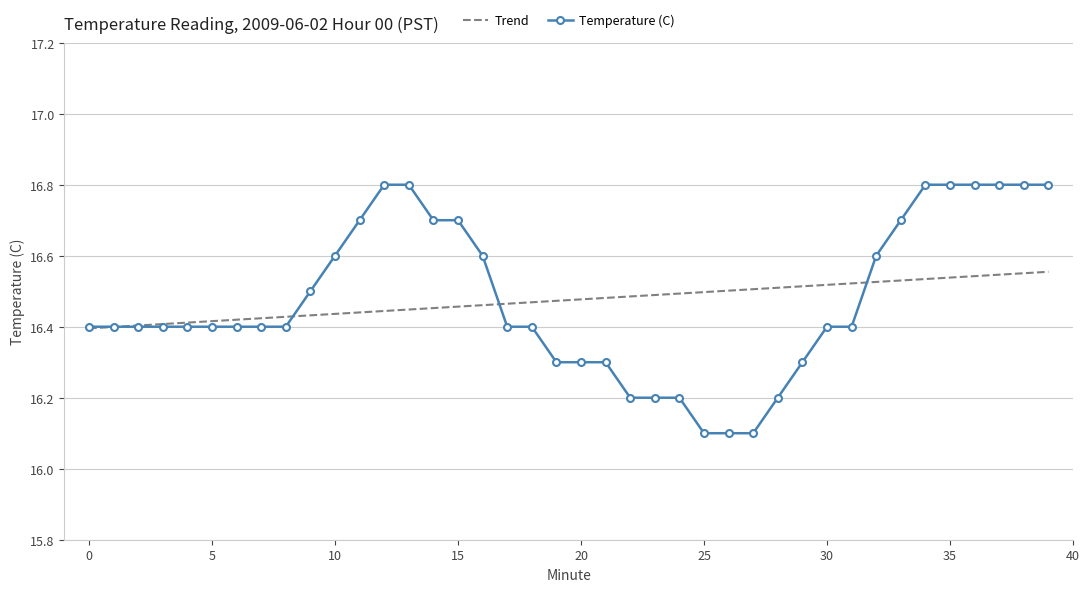

Rank the series by their maximum value, from highest to lowest.

Temperature (C), Trend